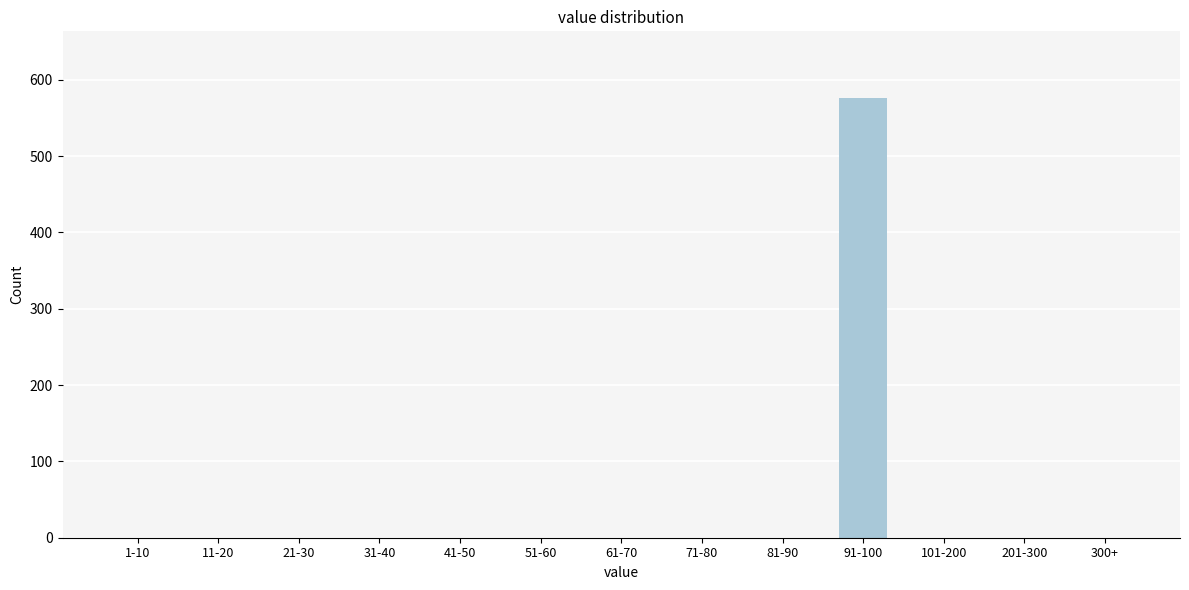

Reading right to left, extract all data points from this chart.

300+=0	201-300=0	101-200=0	91-100=576	81-90=0	71-80=0	61-70=0	51-60=0	41-50=0	31-40=0	21-30=0	11-20=0	1-10=0